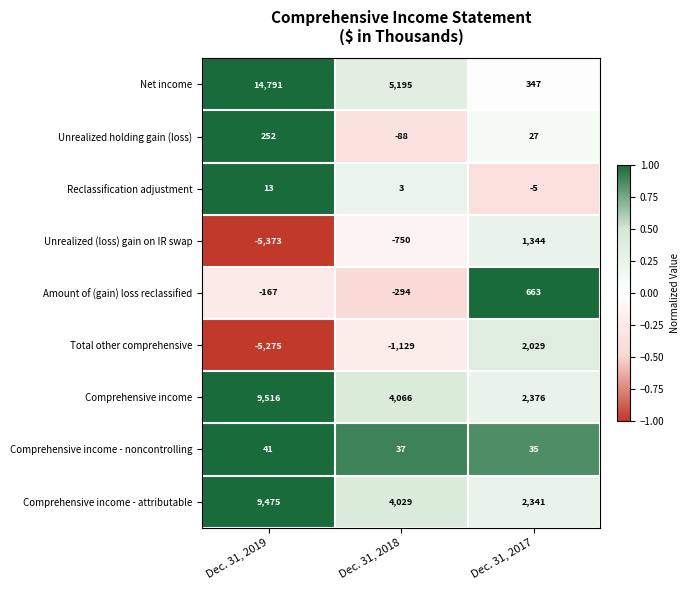

Reading left to right, extract all data points from this chart.

Net income: 14791	5195	347
Unrealized holding gain (loss): 252	-88	27
Reclassification adjustment: 13	3	-5
Unrealized (loss) gain on IR swap: -5373	-750	1344
Amount of (gain) loss reclassified: -167	-294	663
Total other comprehensive: -5275	-1129	2029
Comprehensive income: 9516	4066	2376
Comprehensive income - noncontrolling: 41	37	35
Comprehensive income - attributable: 9475	4029	2341